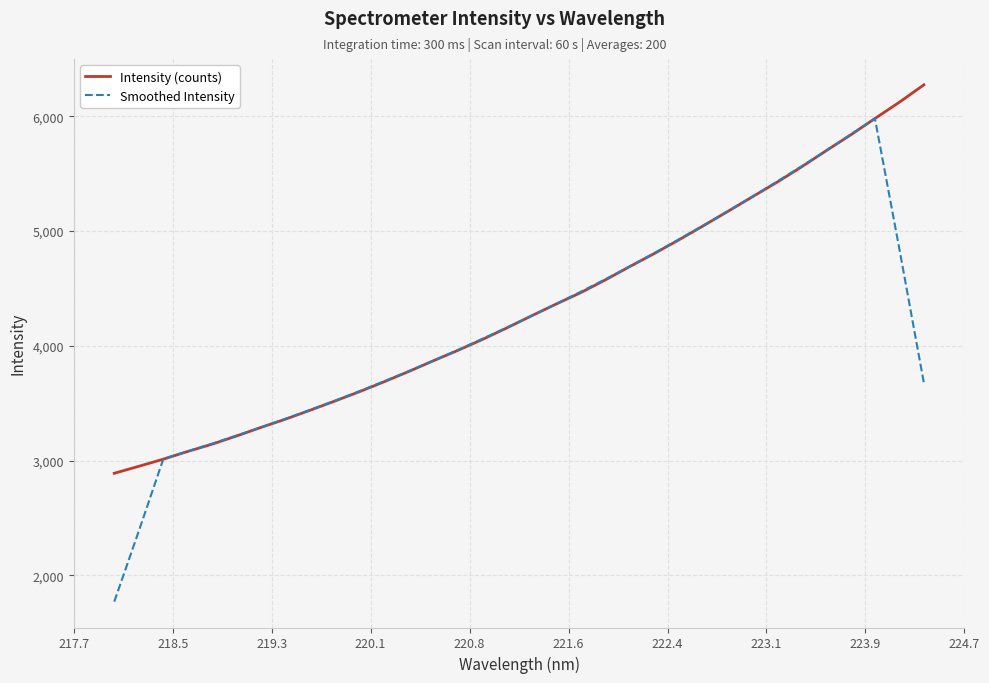

What is the greatest value displayed?

6274.4